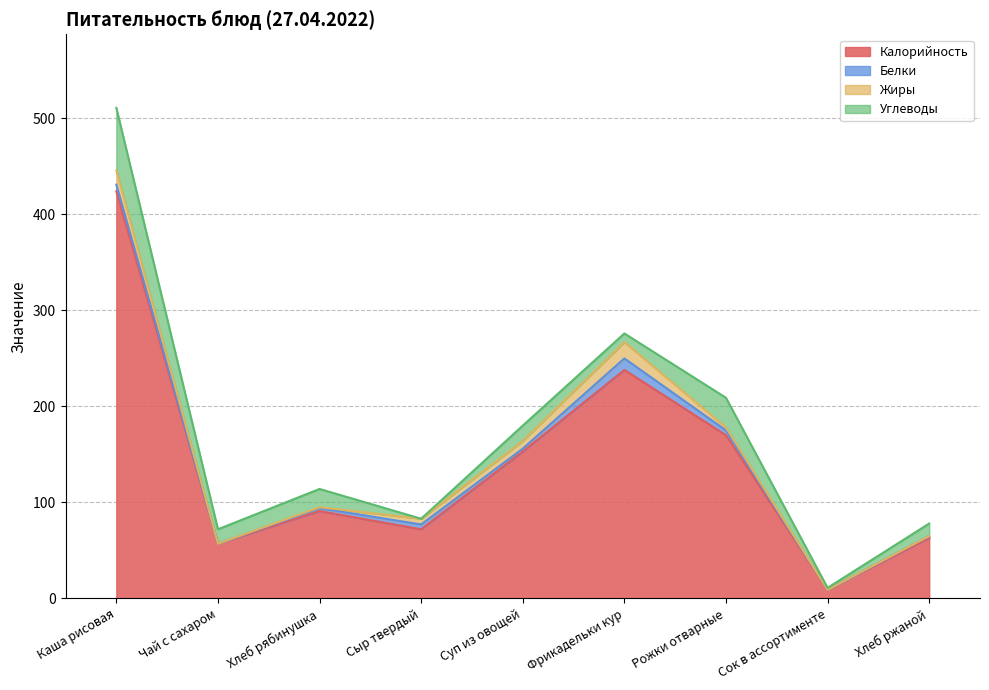

At which category is the sum across all series the highest?

Каша рисовая